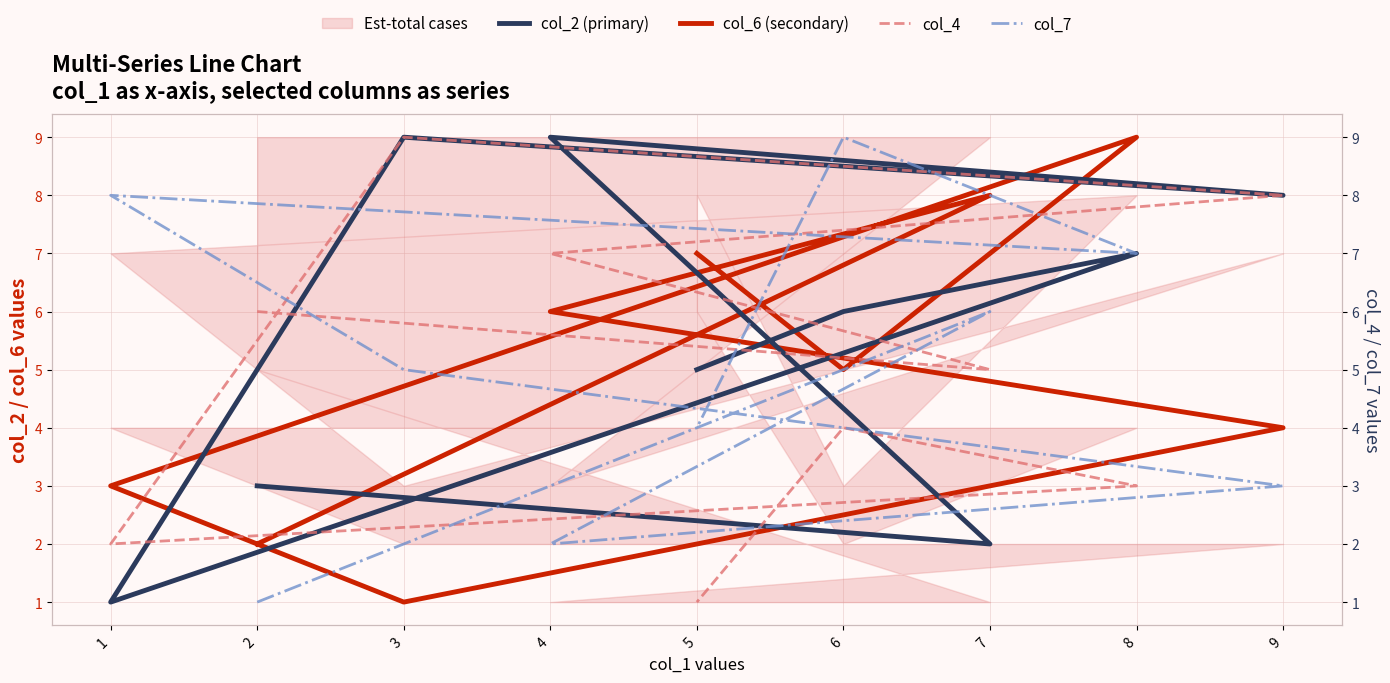

What is the difference between the col_7 values at 5 and 6?

5